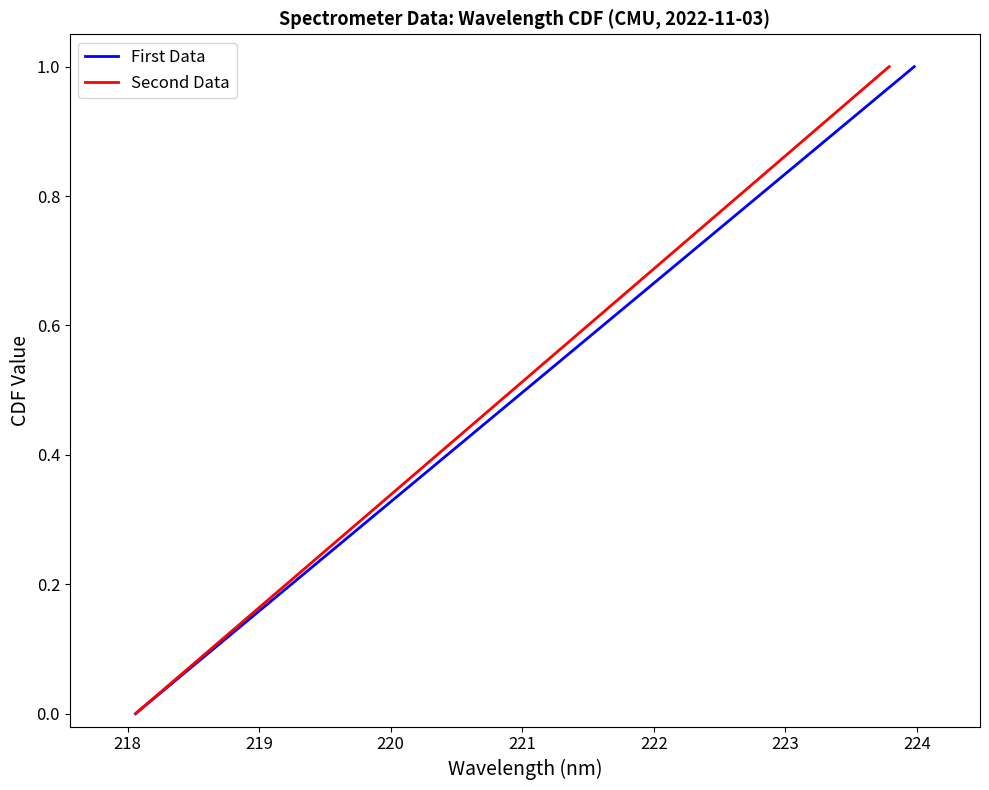

What is the difference between the maximum and second lowest values?

1.0